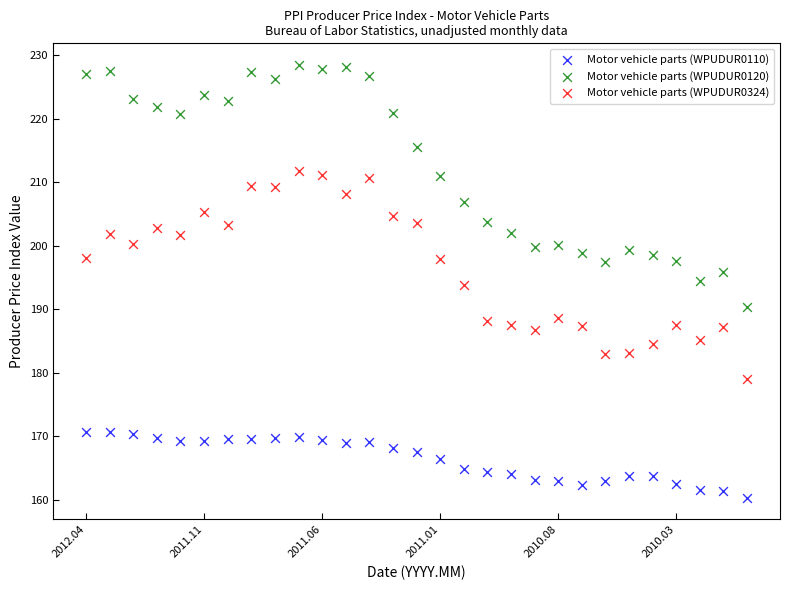

Across all data points, what is the range of Y values (max minus min)?

68.2